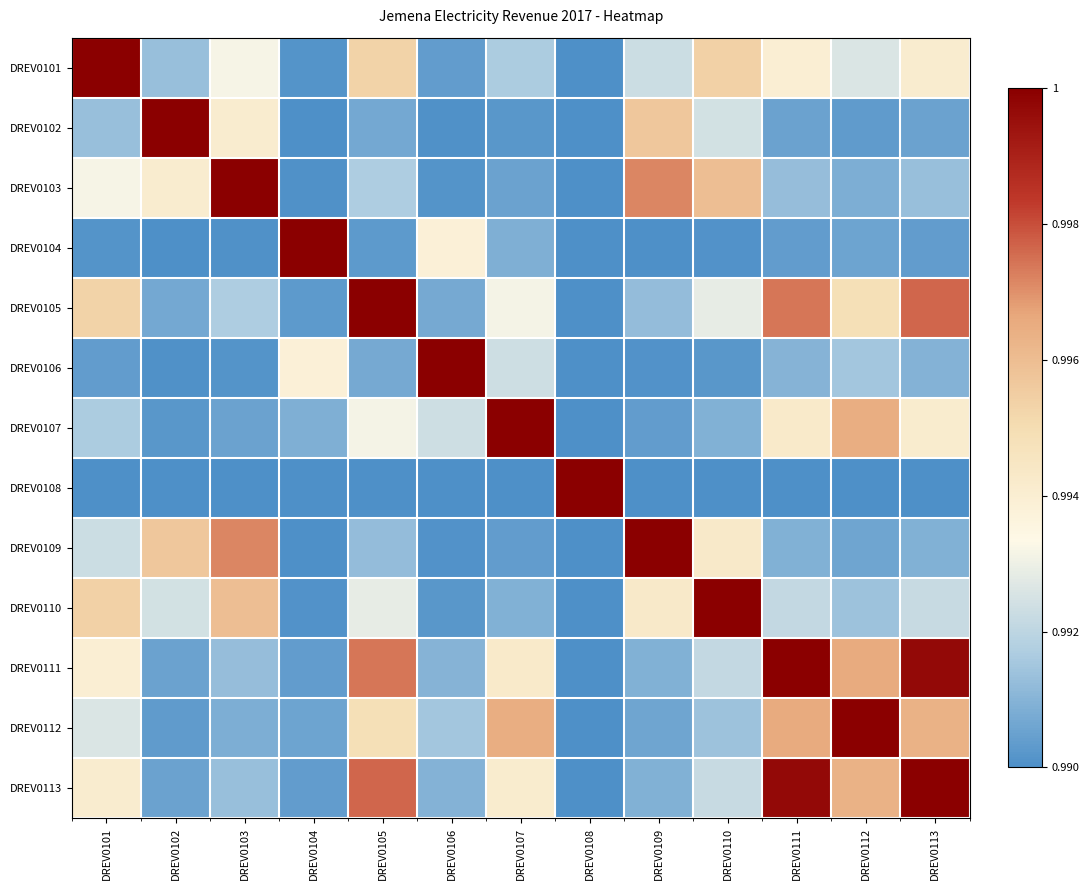

Reading left to right, transcribe all the data shown in this chart.

DREV0101: DREV0101=1.0	DREV0102=1.0	DREV0103=1.0	DREV0104=1.0	DREV0105=1.0	DREV0106=1.0	DREV0107=1.0	DREV0108=1.0	DREV0109=1.0	DREV0110=1.0	DREV0111=1.0	DREV0112=1.0	DREV0113=1.0
DREV0102: DREV0101=1.0	DREV0102=1.0	DREV0103=1.0	DREV0104=1.0	DREV0105=1.0	DREV0106=1.0	DREV0107=1.0	DREV0108=1.0	DREV0109=1.0	DREV0110=1.0	DREV0111=1.0	DREV0112=1.0	DREV0113=1.0
DREV0103: DREV0101=1.0	DREV0102=1.0	DREV0103=1.0	DREV0104=1.0	DREV0105=1.0	DREV0106=1.0	DREV0107=1.0	DREV0108=1.0	DREV0109=1.0	DREV0110=1.0	DREV0111=1.0	DREV0112=1.0	DREV0113=1.0
DREV0104: DREV0101=1.0	DREV0102=1.0	DREV0103=1.0	DREV0104=1.0	DREV0105=1.0	DREV0106=1.0	DREV0107=1.0	DREV0108=1.0	DREV0109=1.0	DREV0110=1.0	DREV0111=1.0	DREV0112=1.0	DREV0113=1.0
DREV0105: DREV0101=1.0	DREV0102=1.0	DREV0103=1.0	DREV0104=1.0	DREV0105=1.0	DREV0106=1.0	DREV0107=1.0	DREV0108=1.0	DREV0109=1.0	DREV0110=1.0	DREV0111=1.0	DREV0112=1.0	DREV0113=1.0
DREV0106: DREV0101=1.0	DREV0102=1.0	DREV0103=1.0	DREV0104=1.0	DREV0105=1.0	DREV0106=1.0	DREV0107=1.0	DREV0108=1.0	DREV0109=1.0	DREV0110=1.0	DREV0111=1.0	DREV0112=1.0	DREV0113=1.0
DREV0107: DREV0101=1.0	DREV0102=1.0	DREV0103=1.0	DREV0104=1.0	DREV0105=1.0	DREV0106=1.0	DREV0107=1.0	DREV0108=1.0	DREV0109=1.0	DREV0110=1.0	DREV0111=1.0	DREV0112=1.0	DREV0113=1.0
DREV0108: DREV0101=1.0	DREV0102=1.0	DREV0103=1.0	DREV0104=1.0	DREV0105=1.0	DREV0106=1.0	DREV0107=1.0	DREV0108=1.0	DREV0109=1.0	DREV0110=1.0	DREV0111=1.0	DREV0112=1.0	DREV0113=1.0
DREV0109: DREV0101=1.0	DREV0102=1.0	DREV0103=1.0	DREV0104=1.0	DREV0105=1.0	DREV0106=1.0	DREV0107=1.0	DREV0108=1.0	DREV0109=1.0	DREV0110=1.0	DREV0111=1.0	DREV0112=1.0	DREV0113=1.0
DREV0110: DREV0101=1.0	DREV0102=1.0	DREV0103=1.0	DREV0104=1.0	DREV0105=1.0	DREV0106=1.0	DREV0107=1.0	DREV0108=1.0	DREV0109=1.0	DREV0110=1.0	DREV0111=1.0	DREV0112=1.0	DREV0113=1.0
DREV0111: DREV0101=1.0	DREV0102=1.0	DREV0103=1.0	DREV0104=1.0	DREV0105=1.0	DREV0106=1.0	DREV0107=1.0	DREV0108=1.0	DREV0109=1.0	DREV0110=1.0	DREV0111=1.0	DREV0112=1.0	DREV0113=1.0
DREV0112: DREV0101=1.0	DREV0102=1.0	DREV0103=1.0	DREV0104=1.0	DREV0105=1.0	DREV0106=1.0	DREV0107=1.0	DREV0108=1.0	DREV0109=1.0	DREV0110=1.0	DREV0111=1.0	DREV0112=1.0	DREV0113=1.0
DREV0113: DREV0101=1.0	DREV0102=1.0	DREV0103=1.0	DREV0104=1.0	DREV0105=1.0	DREV0106=1.0	DREV0107=1.0	DREV0108=1.0	DREV0109=1.0	DREV0110=1.0	DREV0111=1.0	DREV0112=1.0	DREV0113=1.0